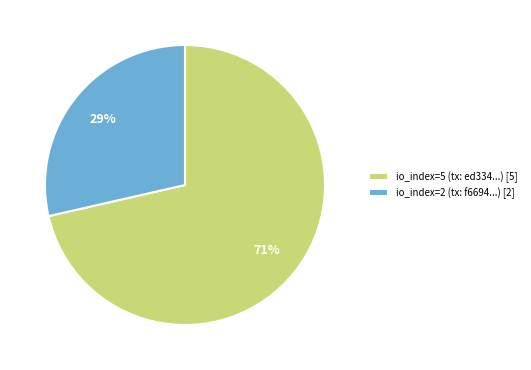

To the nearest percent, what is the combined percentage of io_index=5 and io_index=2?

100%